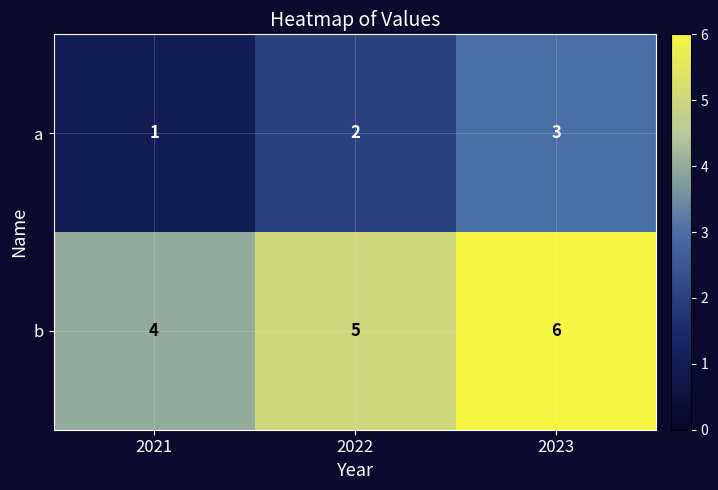

What is the sum of all b values?

15